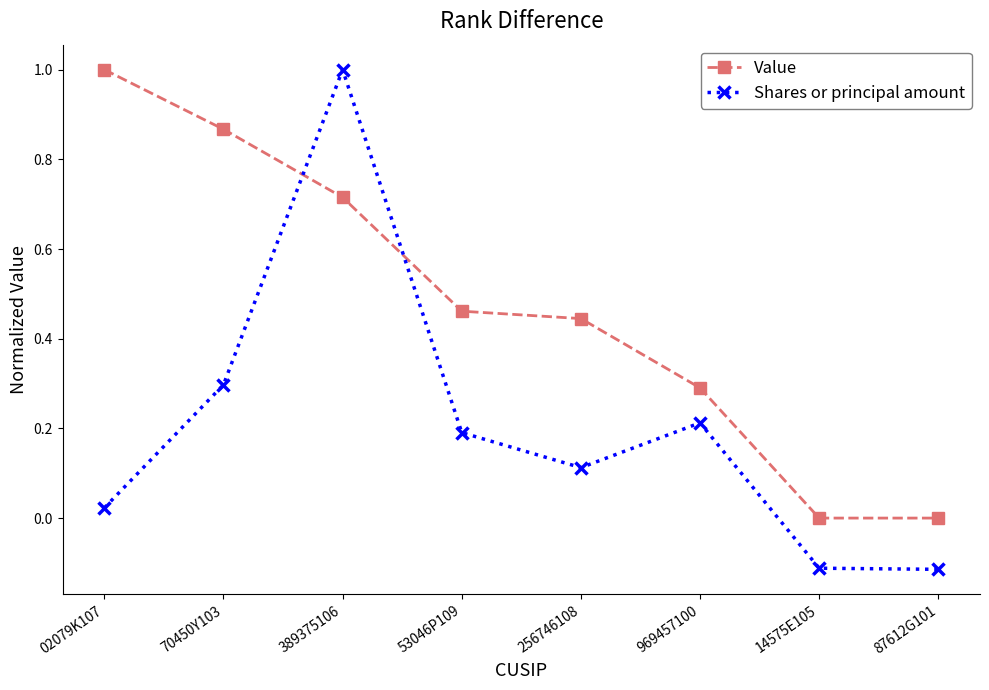

What position from the right is 389375106?

6